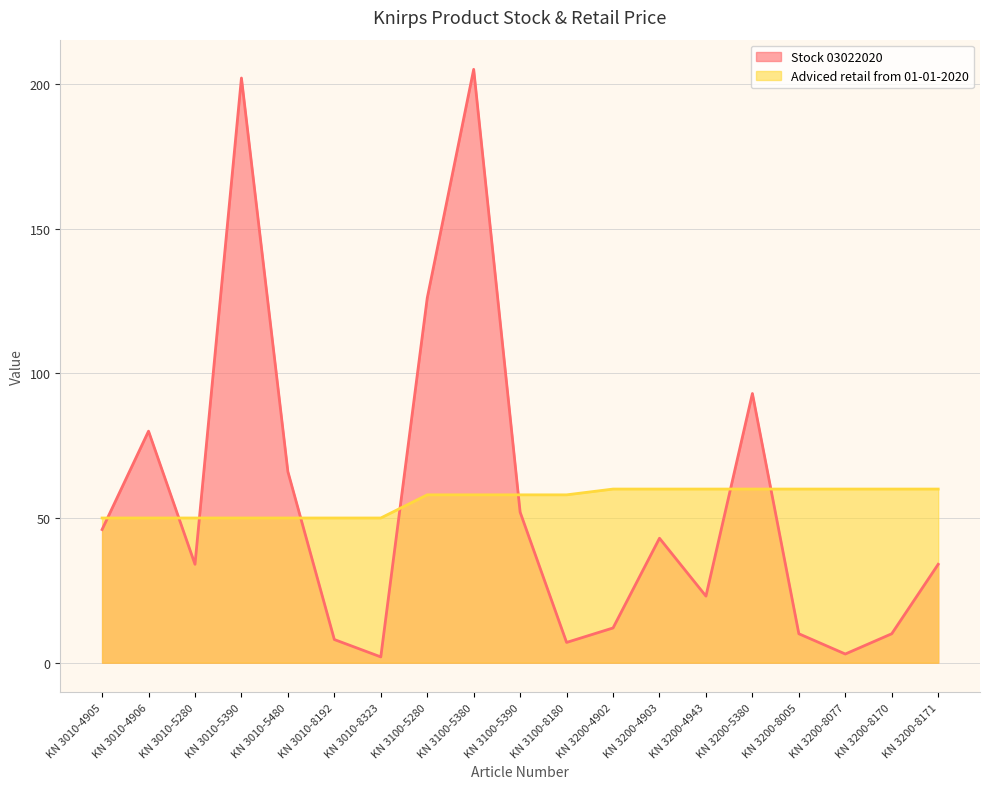

Between KN 3100-5280 and KN 3200-8005, which series saw the biggest shift?

Stock 03022020